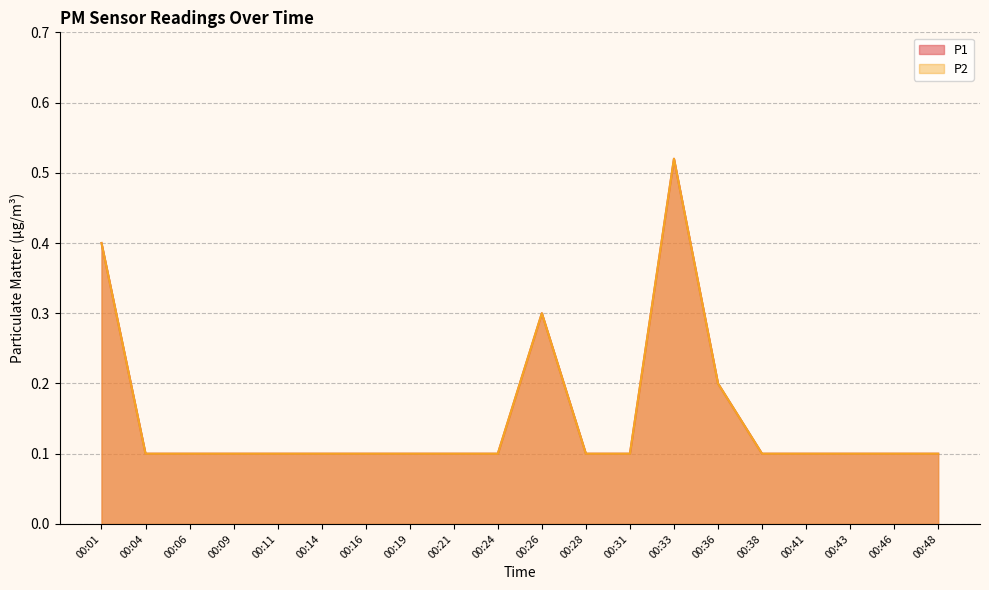

True or false: P2 has a value of 0.1 at 00:31.

True